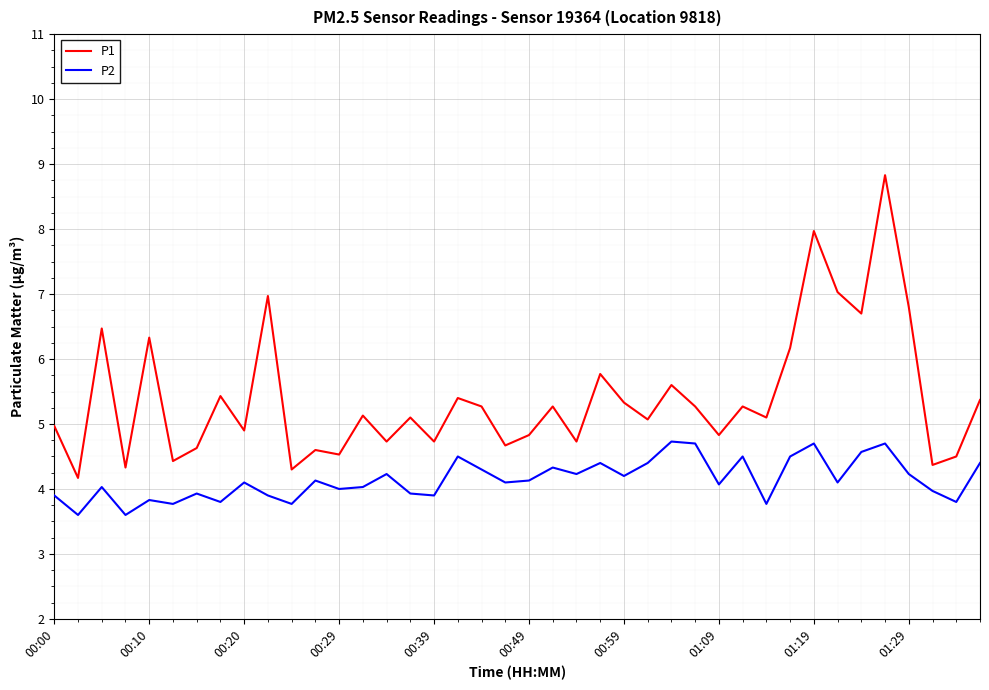

List the series in order of their peak value, lowest first.

P2, P1